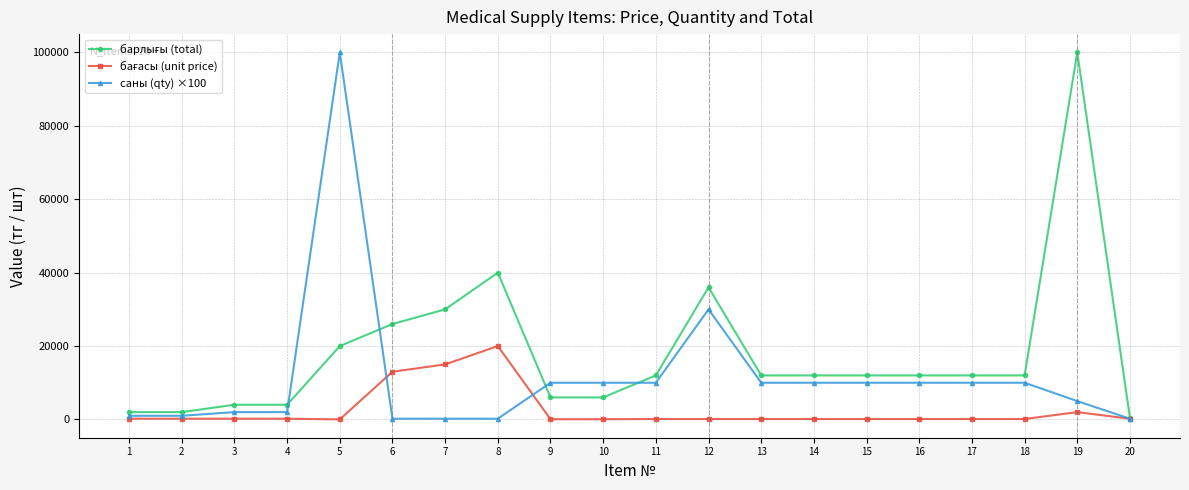

What is the greatest value displayed?

100000